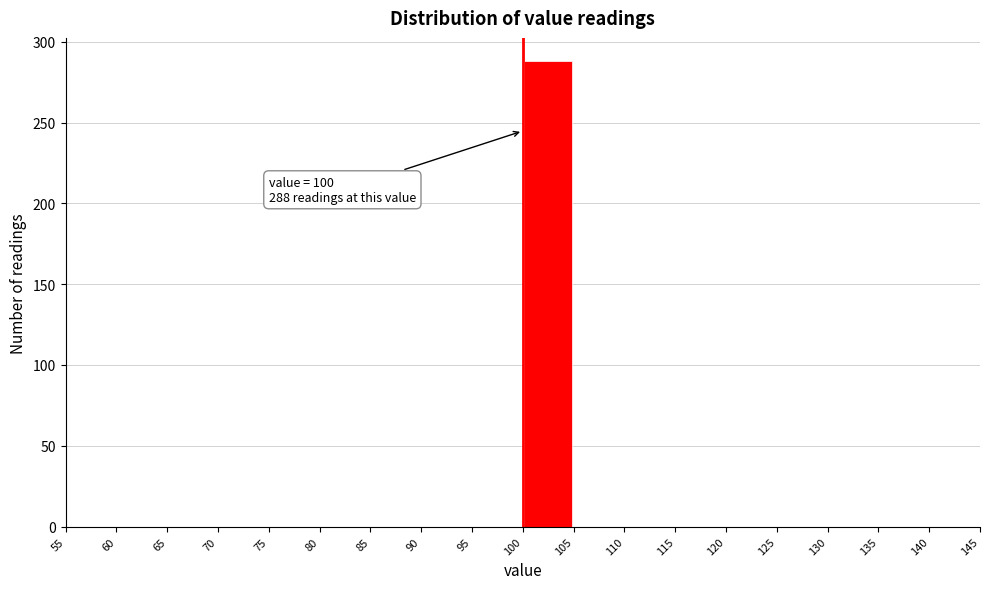

Which range on the x-axis has the tallest bar?

100 to 105